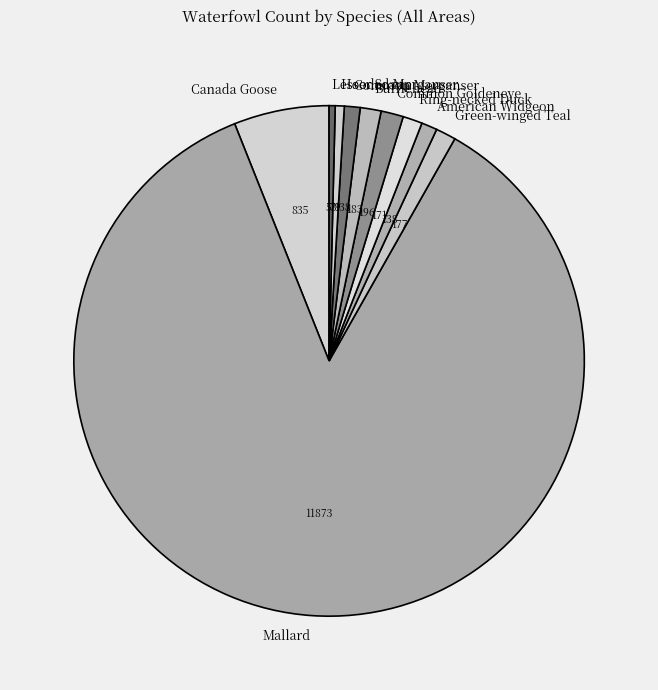

What is the ratio of the value at Canada Goose to the value at Bufflehead?

4.6